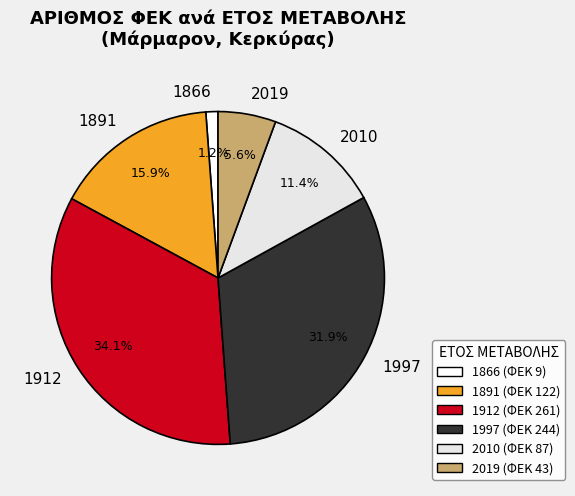

Rank the categories by value from lowest to highest.

1866, 2019, 2010, 1891, 1997, 1912